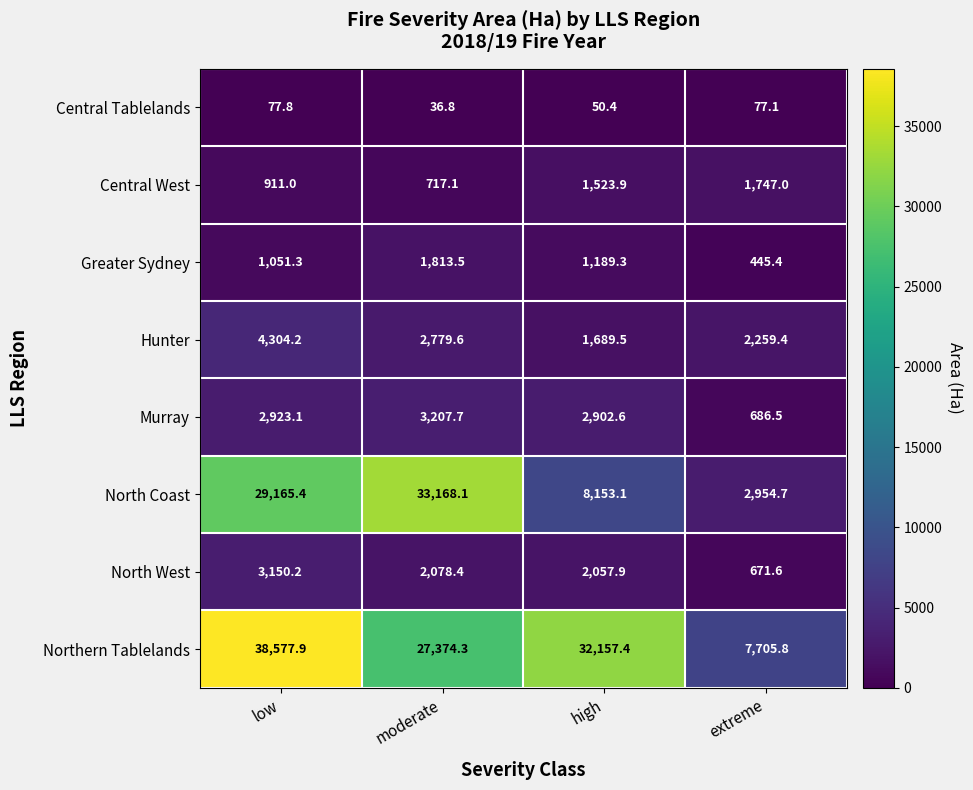

Is it true that Murray equals 3207.7 at moderate?

True